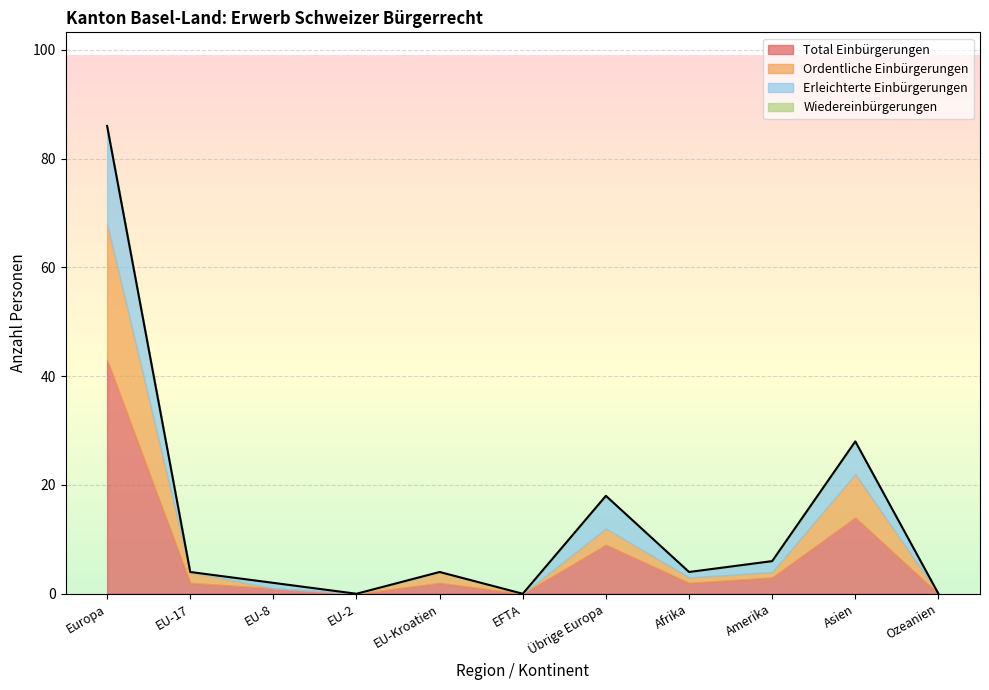

At which label is Ordentliche Einbürgerungen closest to 12?

Asien